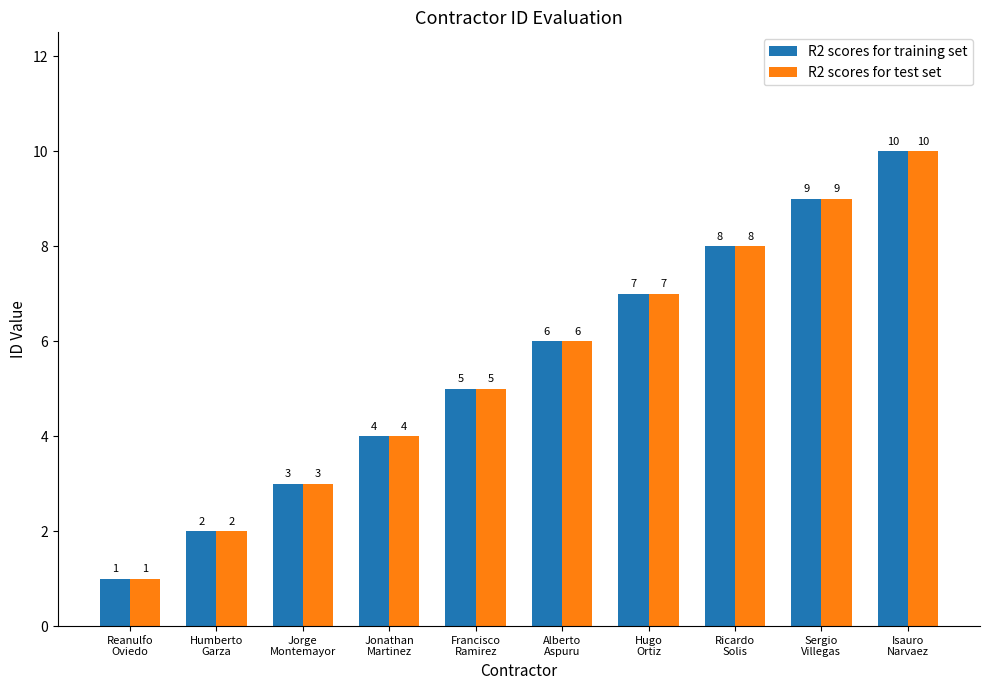

What position from the right is Reanulfo
Oviedo?

10